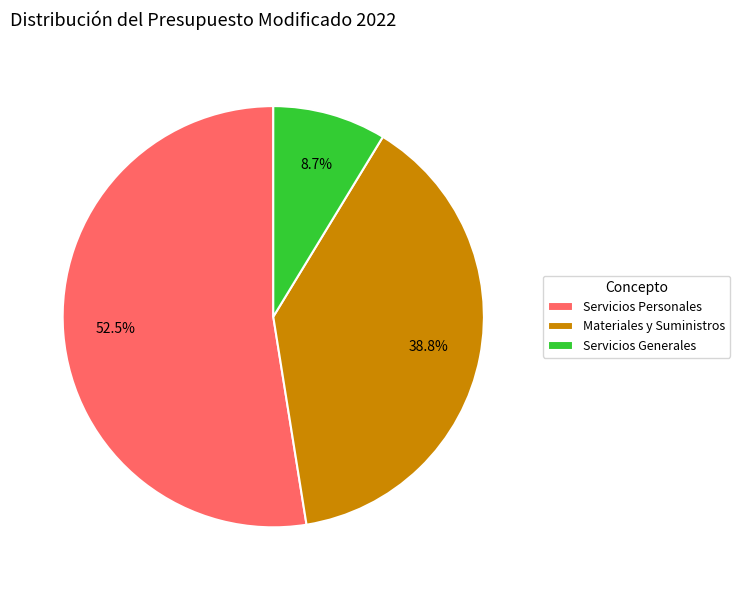

How many slices are in this pie chart?

3